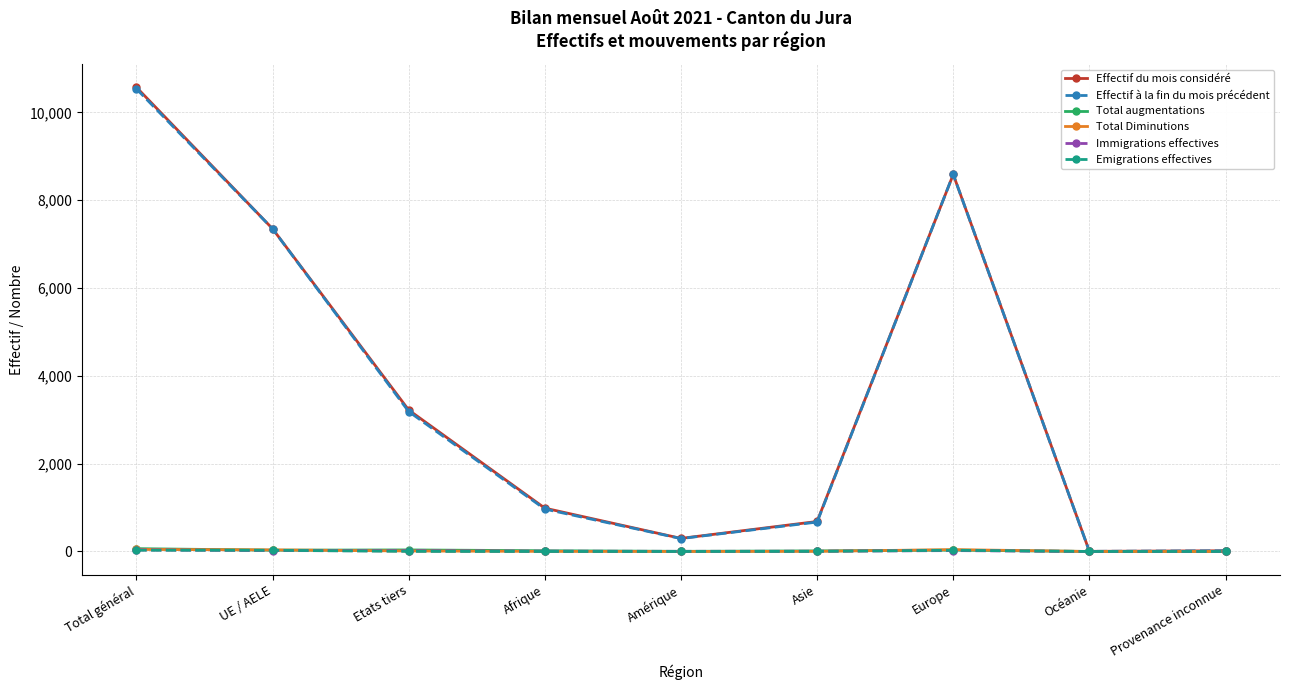

The Emigrations effectives series shows 27 at Europe. True or false?

True